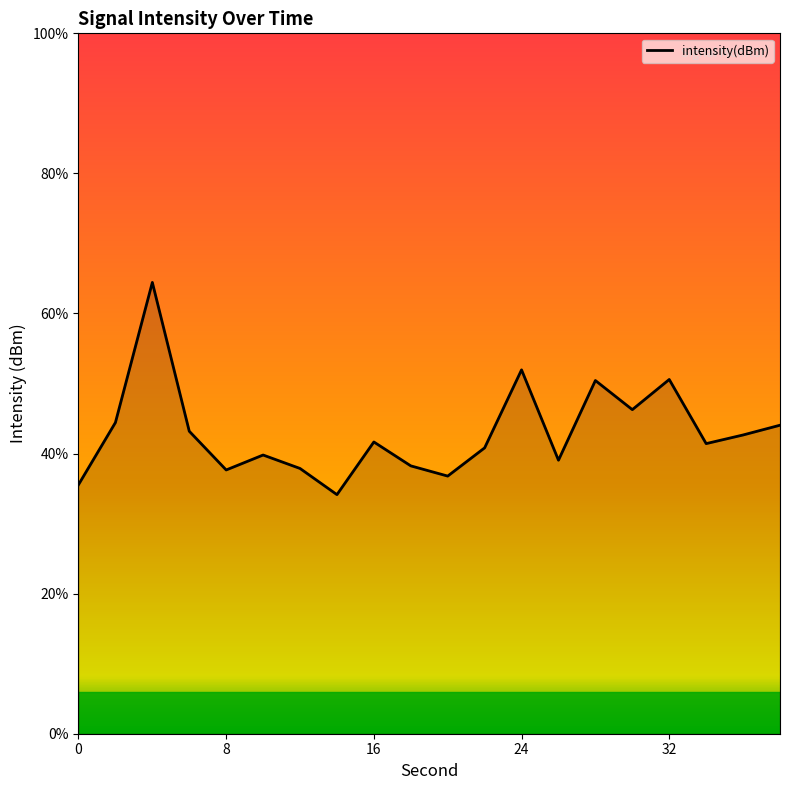

Reading right to left, list all the values displayed in this chart.

-109.0	-109.3	-109.6	-107.4	-108.4	-107.4	-110.2	-107.0	-109.8	-110.8	-110.4	-109.6	-111.5	-110.5	-110.1	-110.6	-109.2	-103.9	-108.9	-111.1